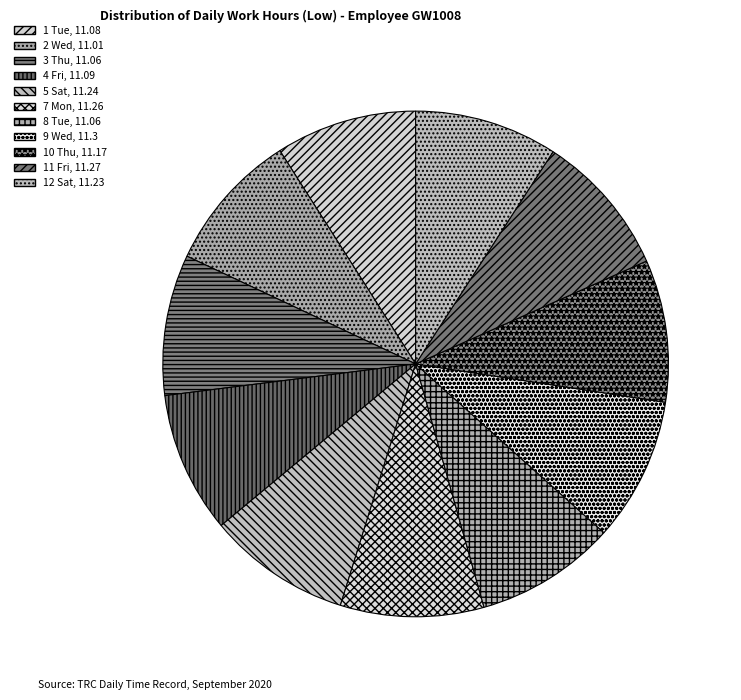

Count the number of slices in the pie.

11